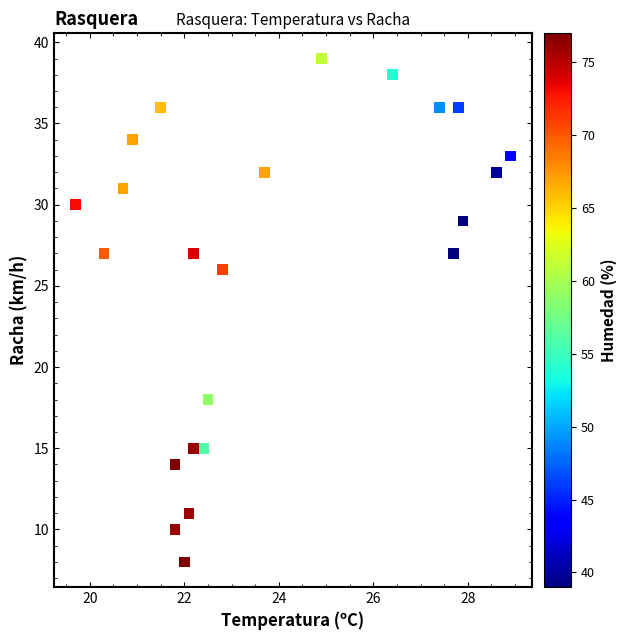

What Y value in the scatter plot is closest to 23?

26